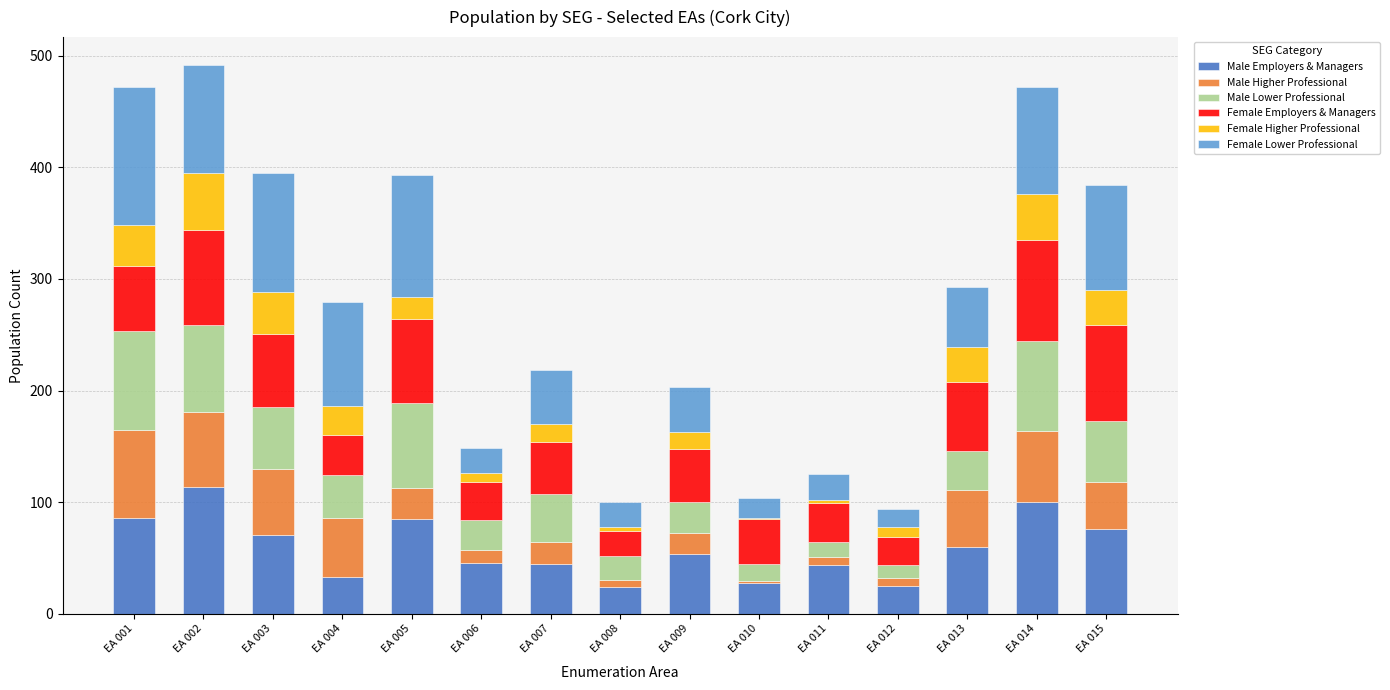

Are the bars horizontal?

No